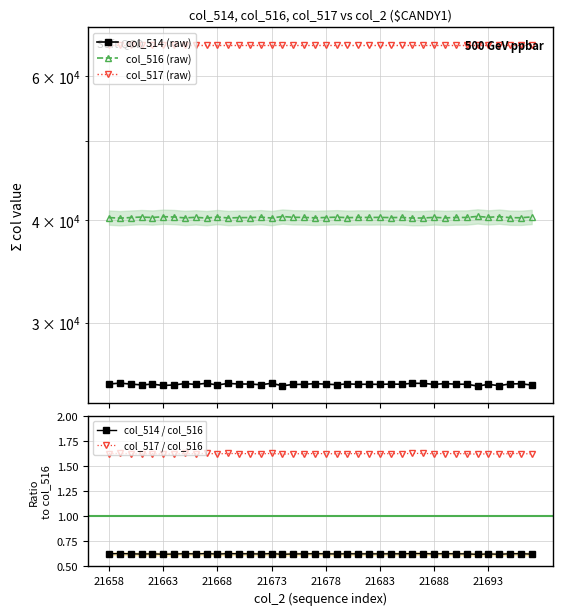

The col_517 / col_516 series shows 2.7 at 21658. True or false?

False